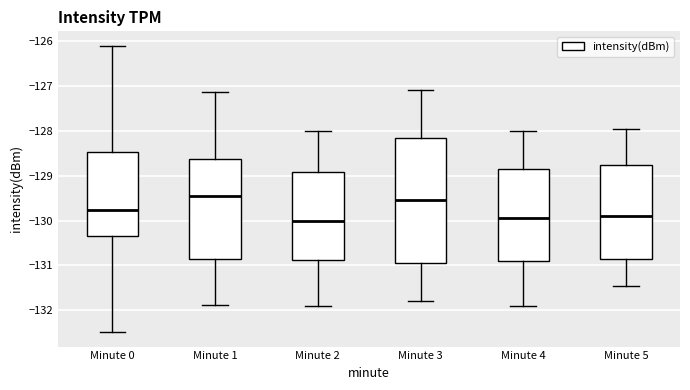

Reading left to right, transcribe this box plot: for each box, give where its median line is, the range the box spans, and where its two whiskers end, as read against the y-axis. The values are not printed on the chart, so give them approximately, as read against the axis.

Minute 0: median -129.8, box -130.3 to -128.5, whiskers -132.5 to -126.1
Minute 1: median -129.5, box -130.8 to -128.6, whiskers -131.9 to -127.1
Minute 2: median -130.0, box -130.9 to -128.9, whiskers -131.9 to -128.0
Minute 3: median -129.5, box -130.9 to -128.1, whiskers -131.8 to -127.1
Minute 4: median -129.9, box -130.9 to -128.8, whiskers -131.9 to -128.0
Minute 5: median -129.9, box -130.8 to -128.7, whiskers -131.4 to -127.9